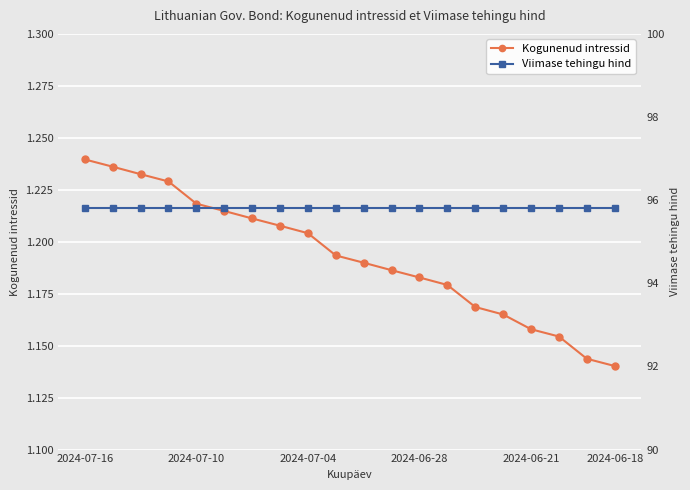

Which series has the largest total across all categories?

Viimase tehingu hind